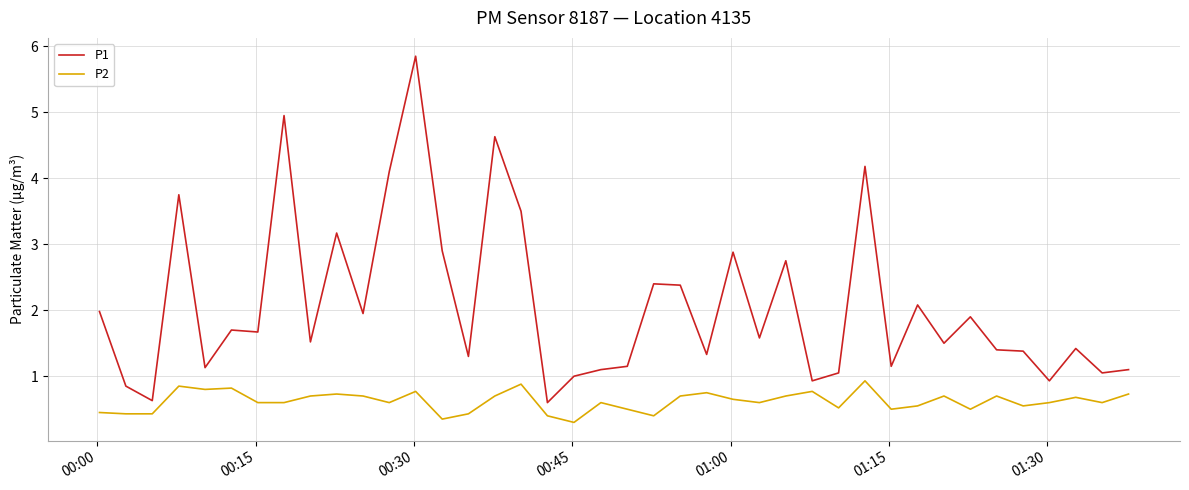

How many categories are shown in the chart?

40